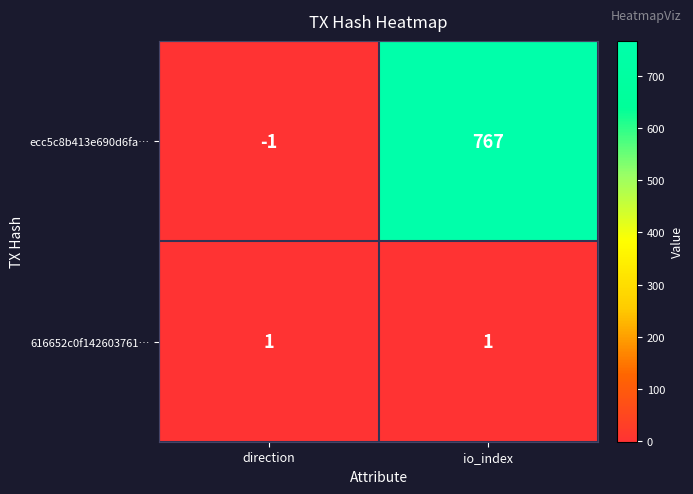

Which series has the largest range (max minus min)?

ecc5c8b413e690d6fa…